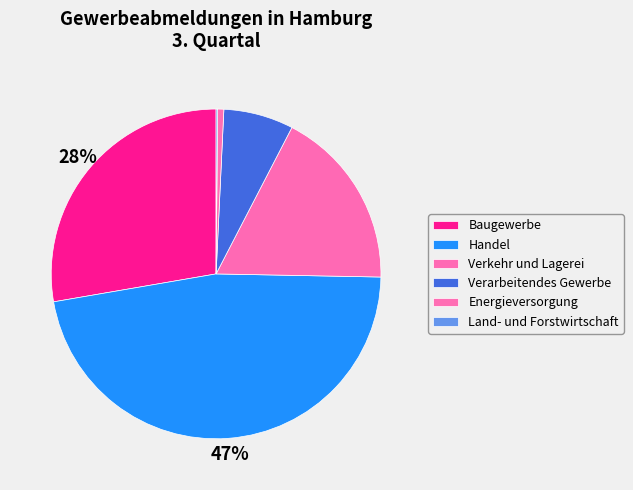

Rank the categories by value from highest to lowest.

Handel, Baugewerbe, Verkehr und Lagerei, Verarbeitendes Gewerbe, Energieversorgung, Land- und Forstwirtschaft